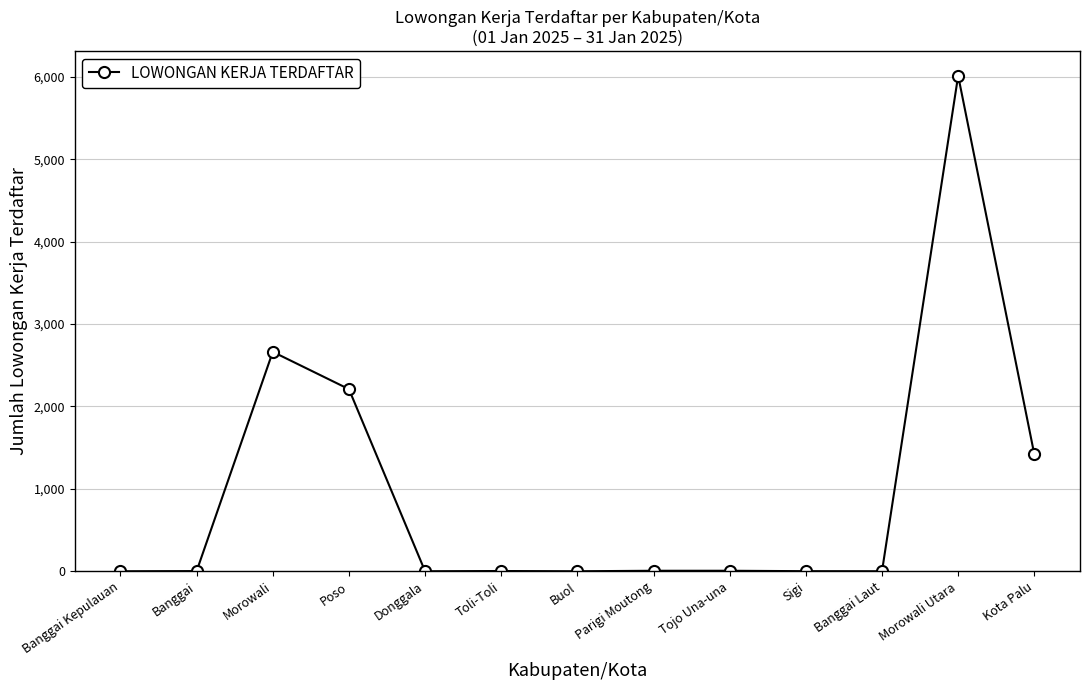

What is the label of the 2nd point from the left?

Banggai